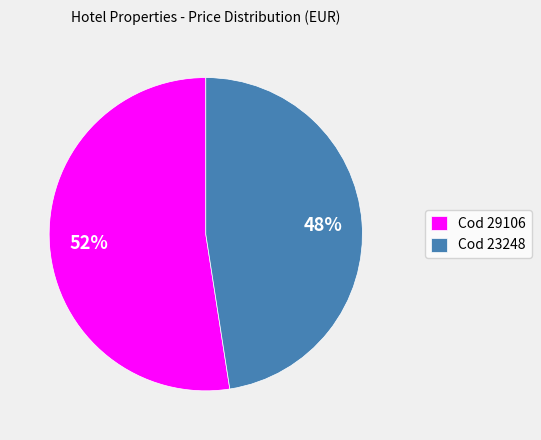

To the nearest percent, what portion does Cod 29106 represent?

52%